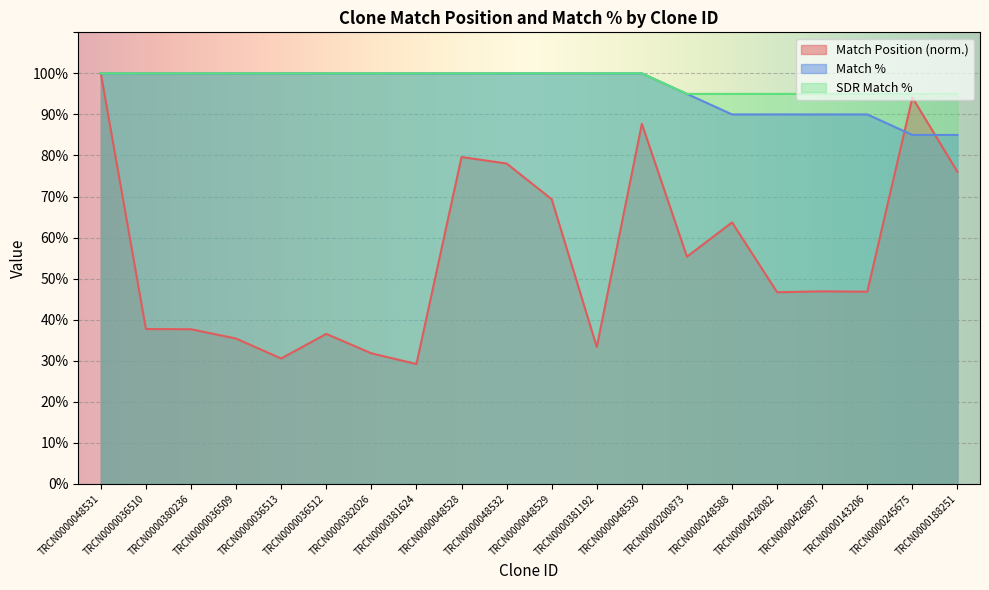

True or false: SDR Match % and Match Position intersect in this chart.

False